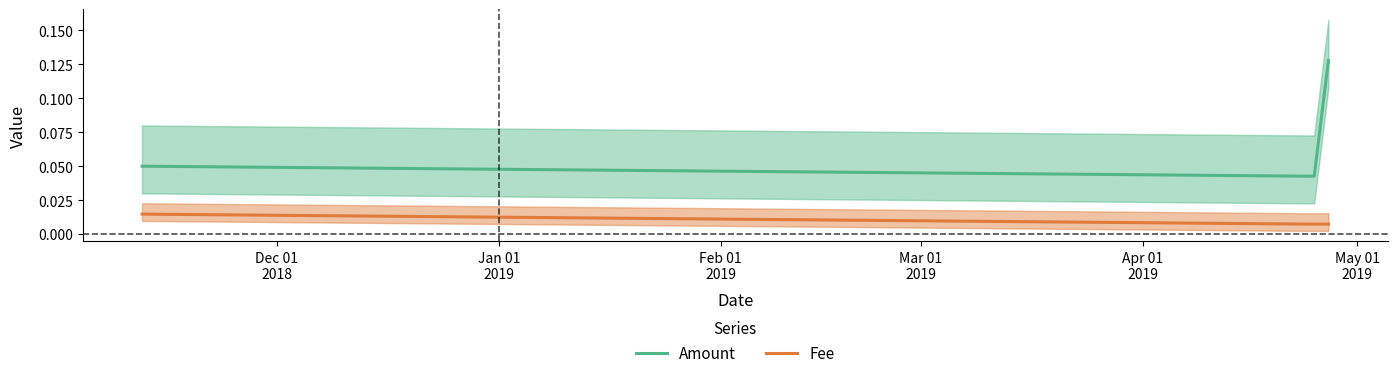

True or false: Amount and Fee cross at least once.

False